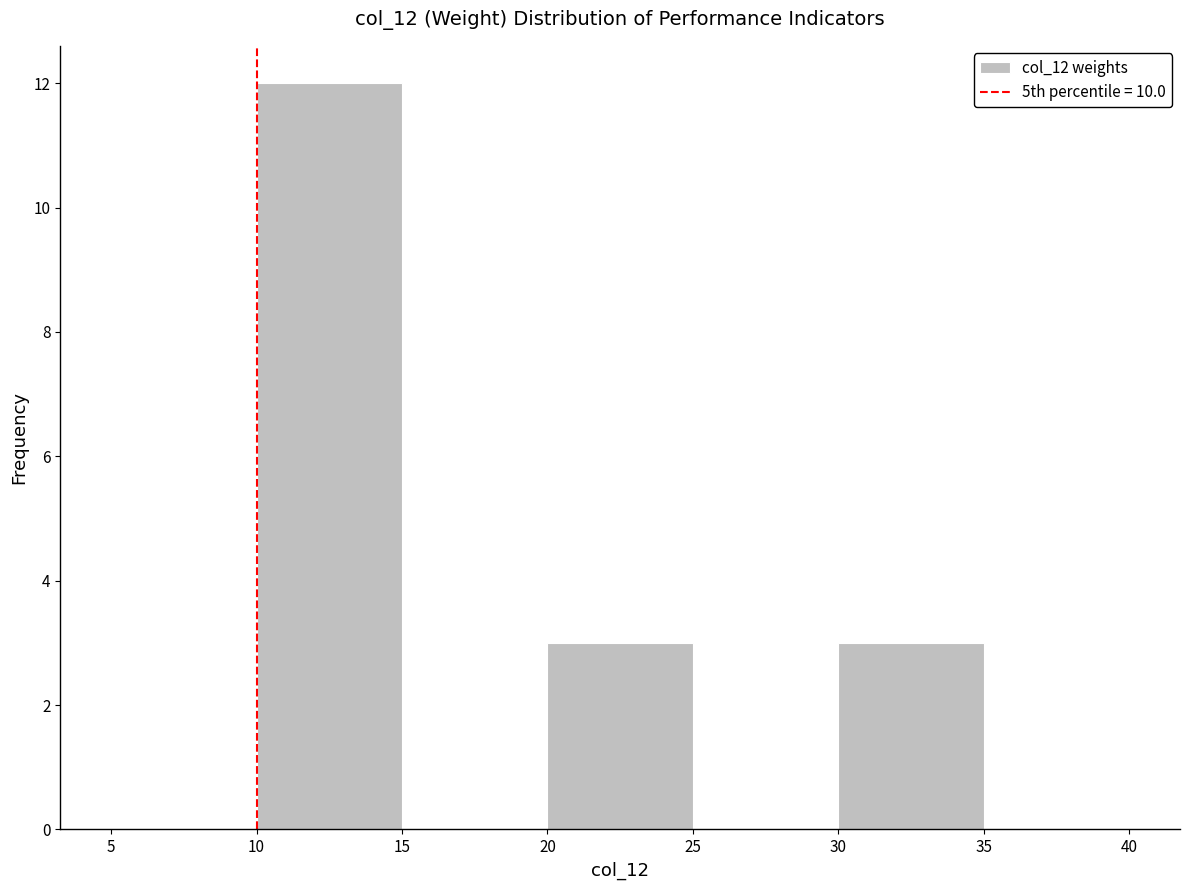

Over which range of the x-axis is the bar tallest?

10 to 15